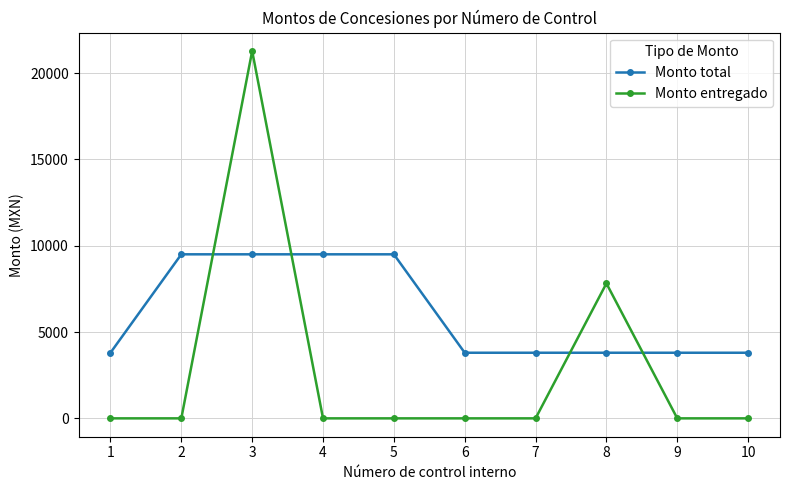

At 7, list the series in order from smallest to largest.

Monto entregado, Monto total